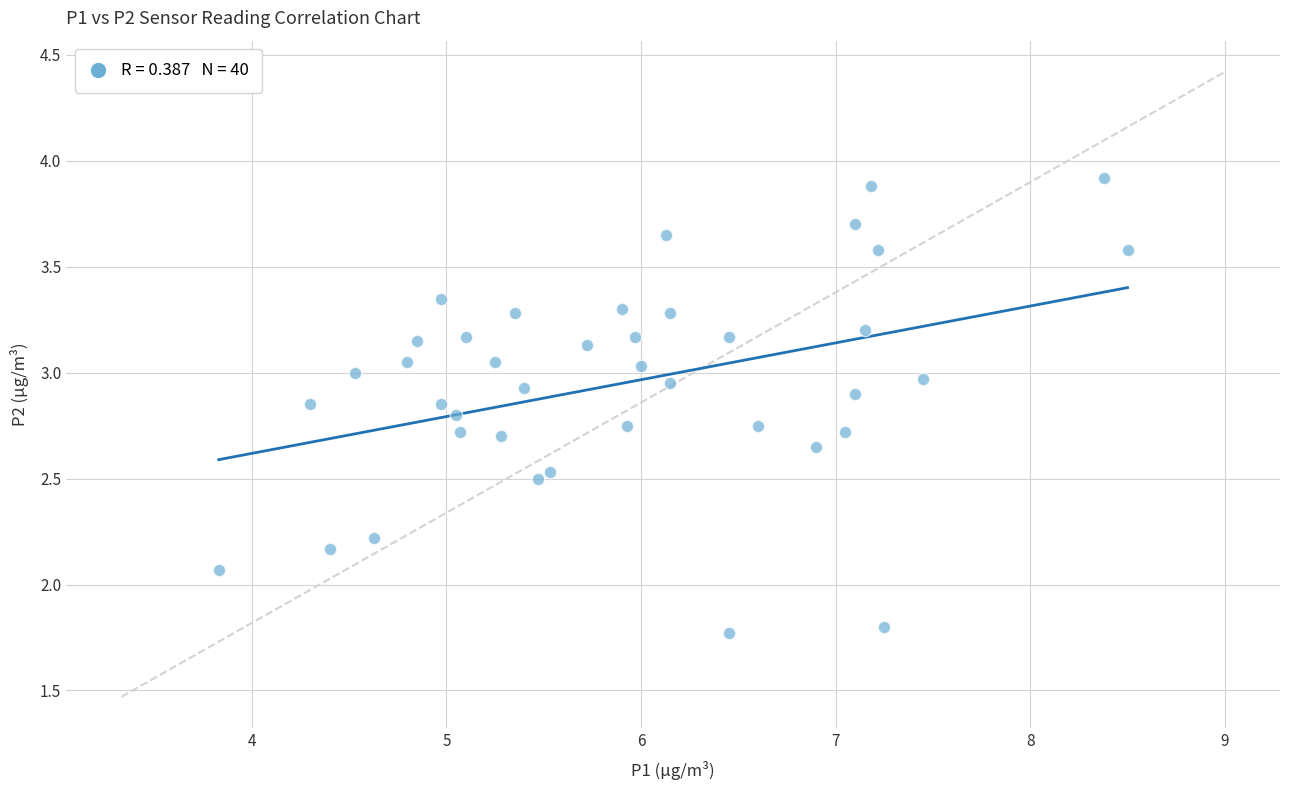

What Y value in the scatter plot is closest to 2?

2.1